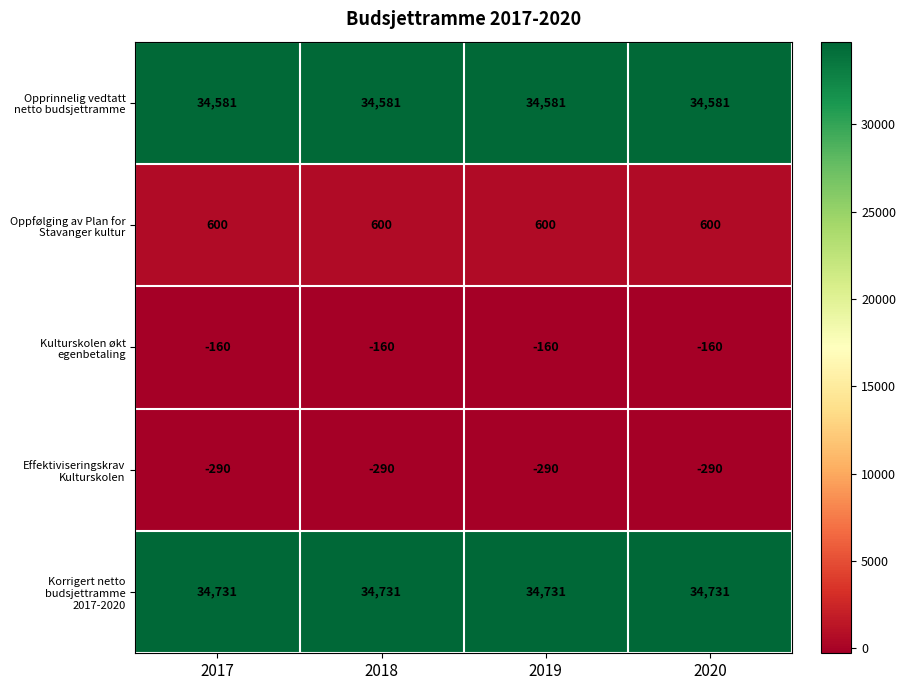

What is the total value across all series at 2019?

69462